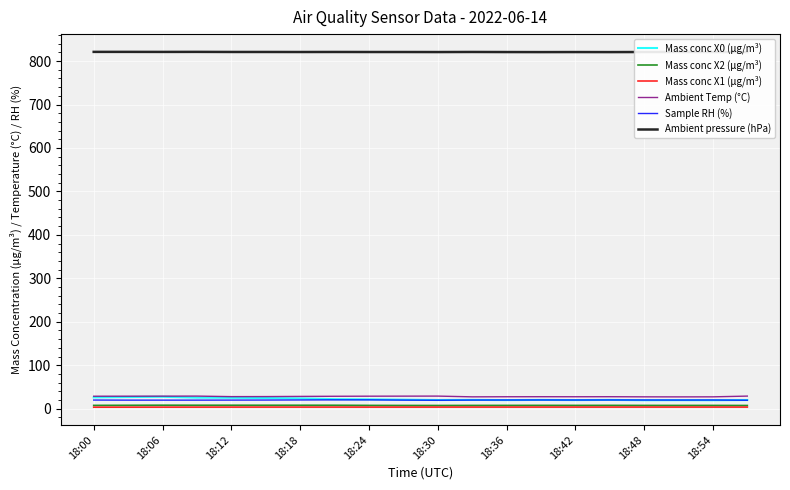

True or false: Ambient pressure (hPa) and Sample RH (%) cross at least once.

False